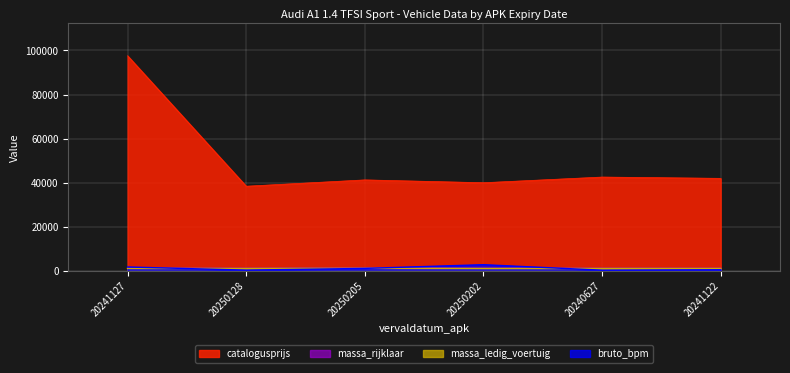

Is the value of massa_rijklaar at 20250128 greater than the value of massa_ledig_voertuig at 20240627?

No